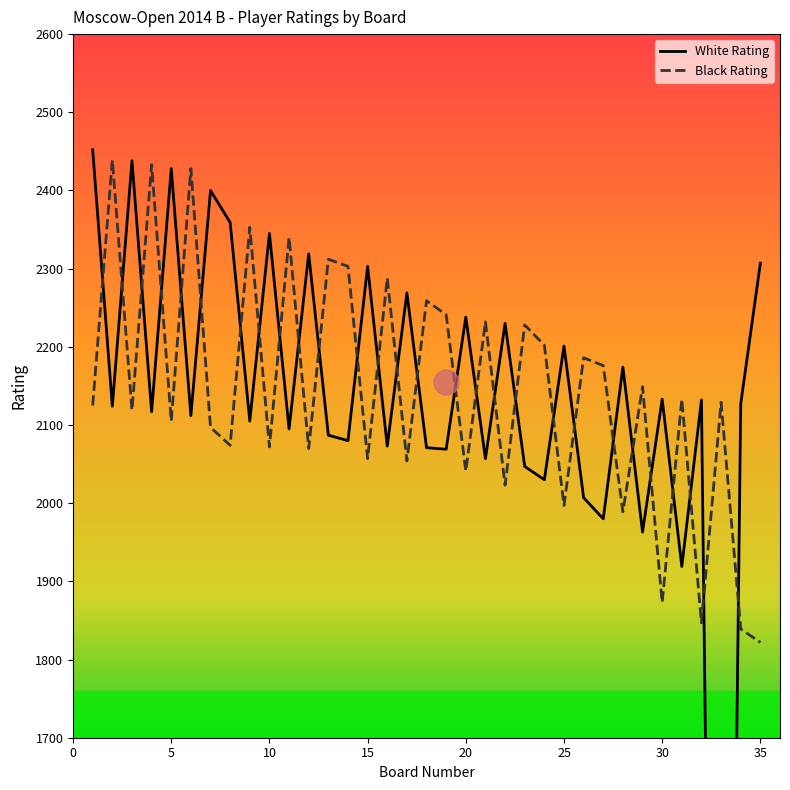

What is the lowest value of the Black Rating series?

1822